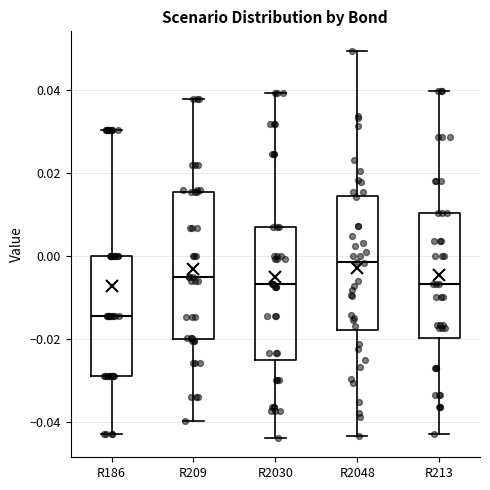

Which box is the tallest, from its lower edge to its upper edge?

R209